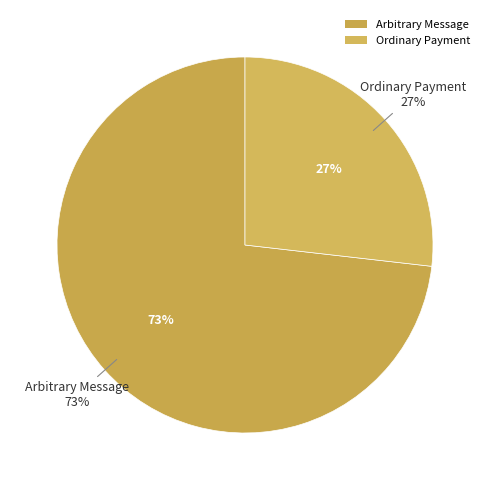

True or false: Ordinary Payment accounts for 27% of the total.

True